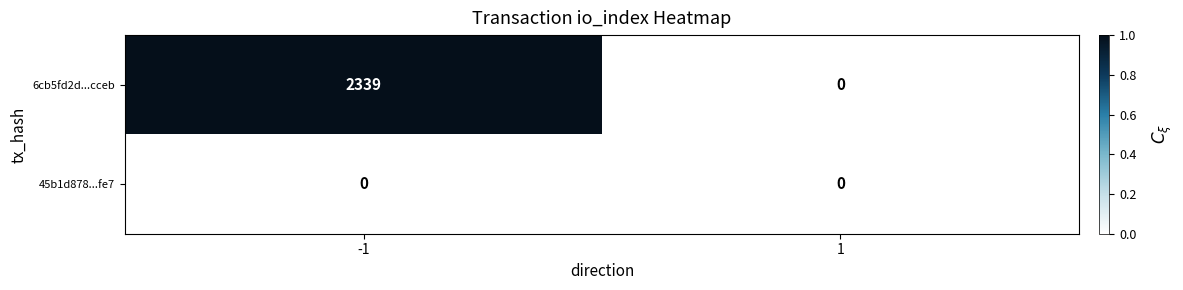

Between -1 and 1, which series saw the biggest shift?

6cb5fd2d...cceb